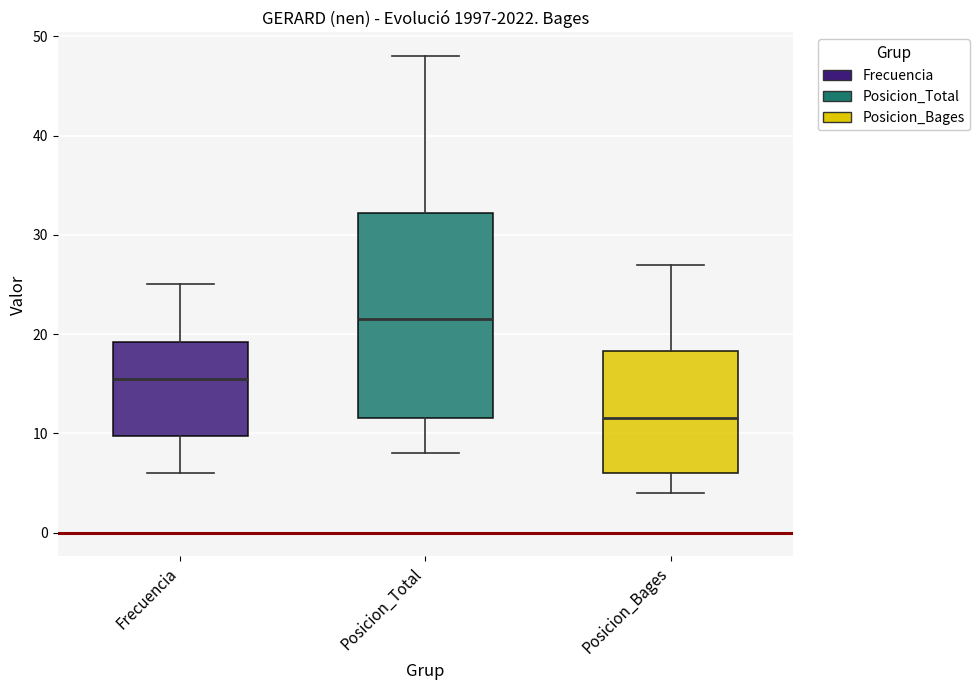

Reading left to right, read every box against the y-axis: the position of its median line, the range the box covers, and the ends of its whiskers. The values are not printed on the chart, so give them approximately, as read against the axis.

Frecuencia: median 16, box 10 to 19, whiskers 6 to 25
Posicion_Total: median 22, box 12 to 32, whiskers 8 to 48
Posicion_Bages: median 12, box 6 to 18, whiskers 4 to 27